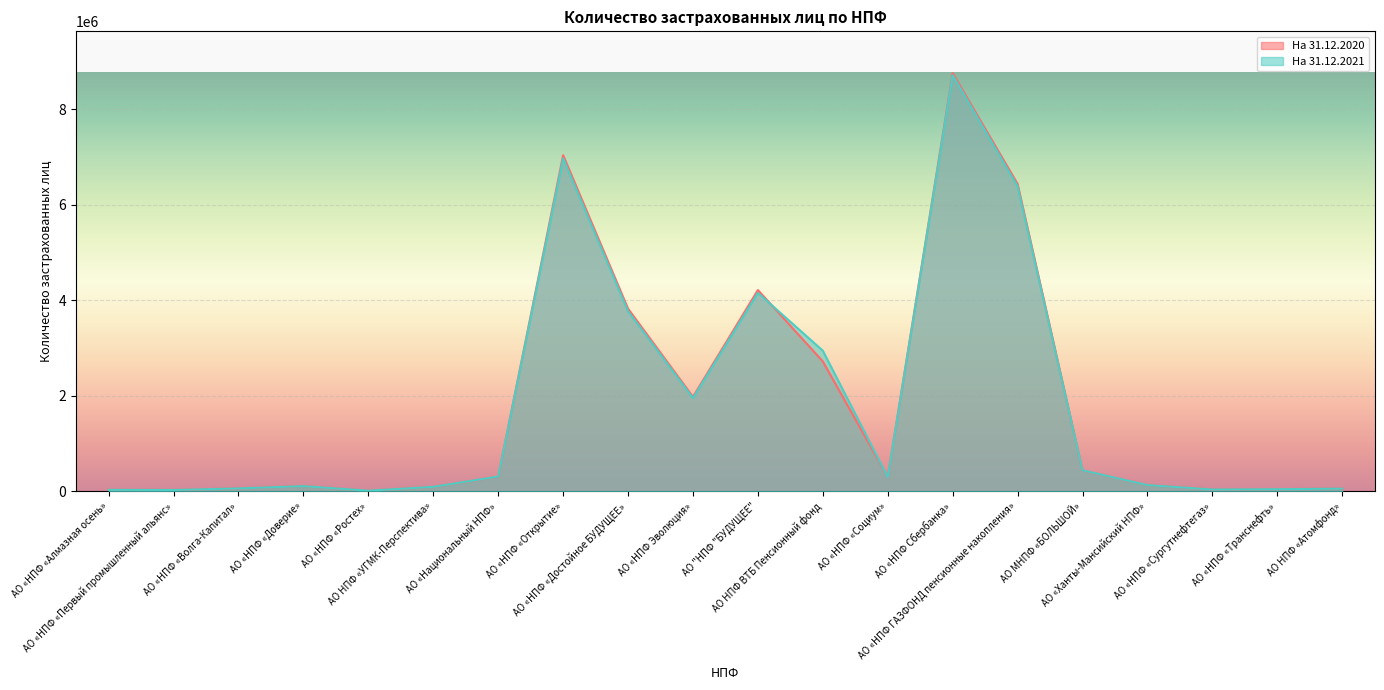

What is the value of the На 31.12.2020 point at the 3rd from the left?

65350